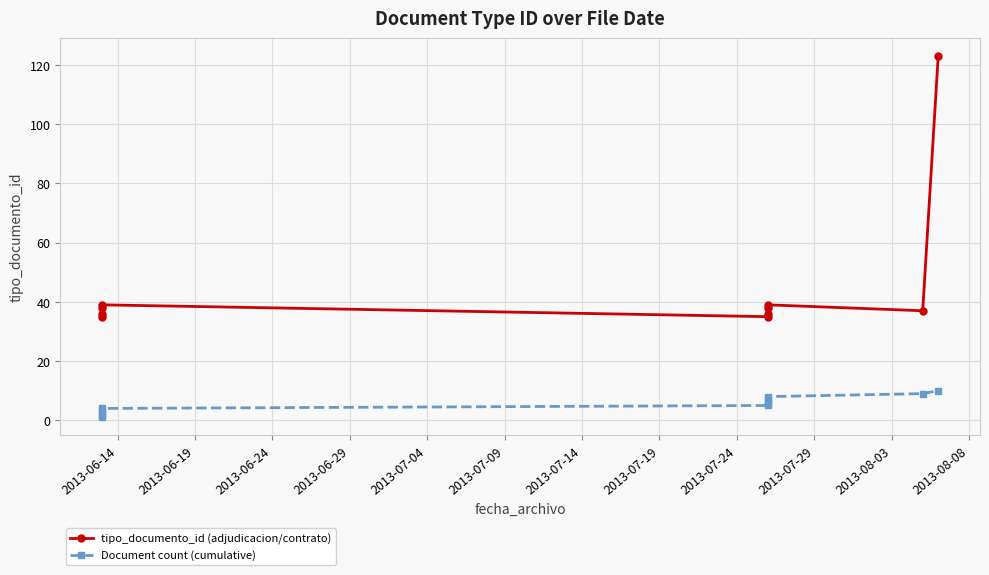

How many lines are shown in the chart?

2